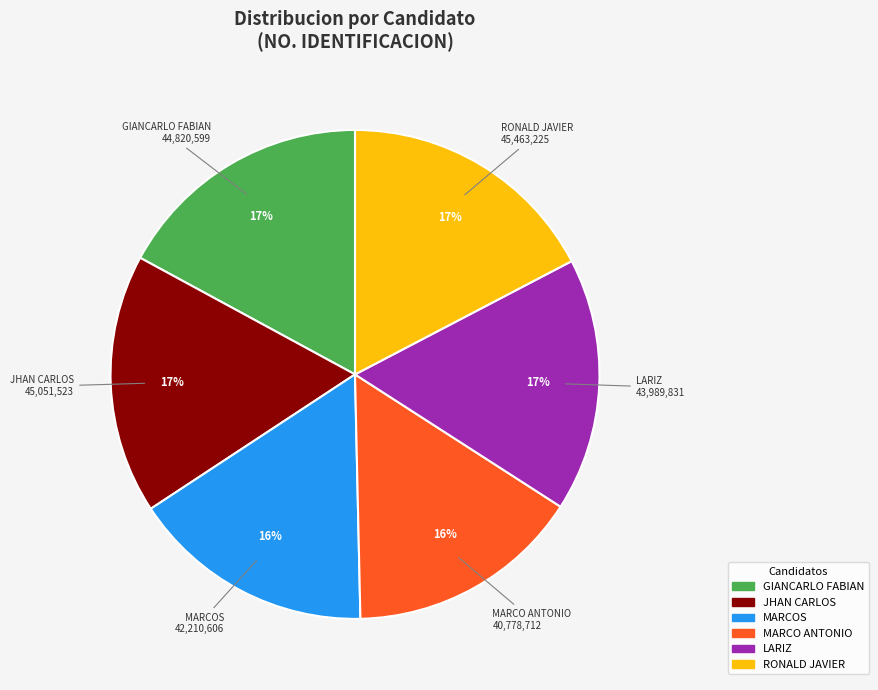

How many slices are in this pie chart?

6